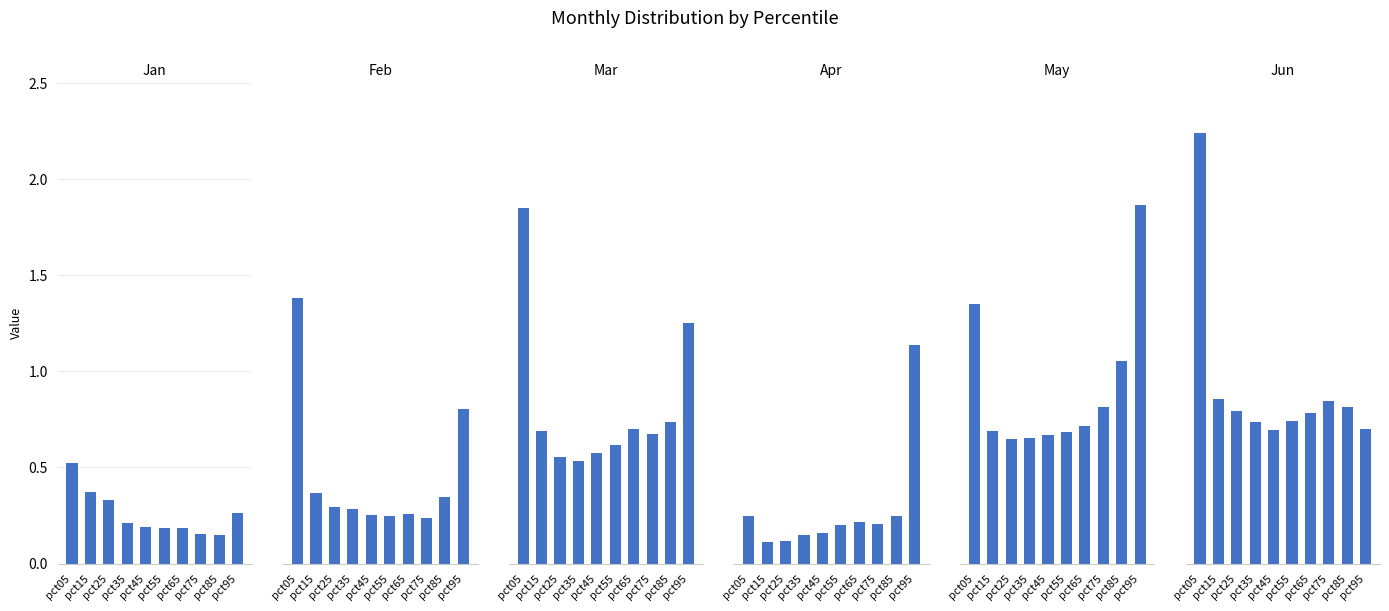

What is the sum of the May values at pct25 and pct95?

2.5